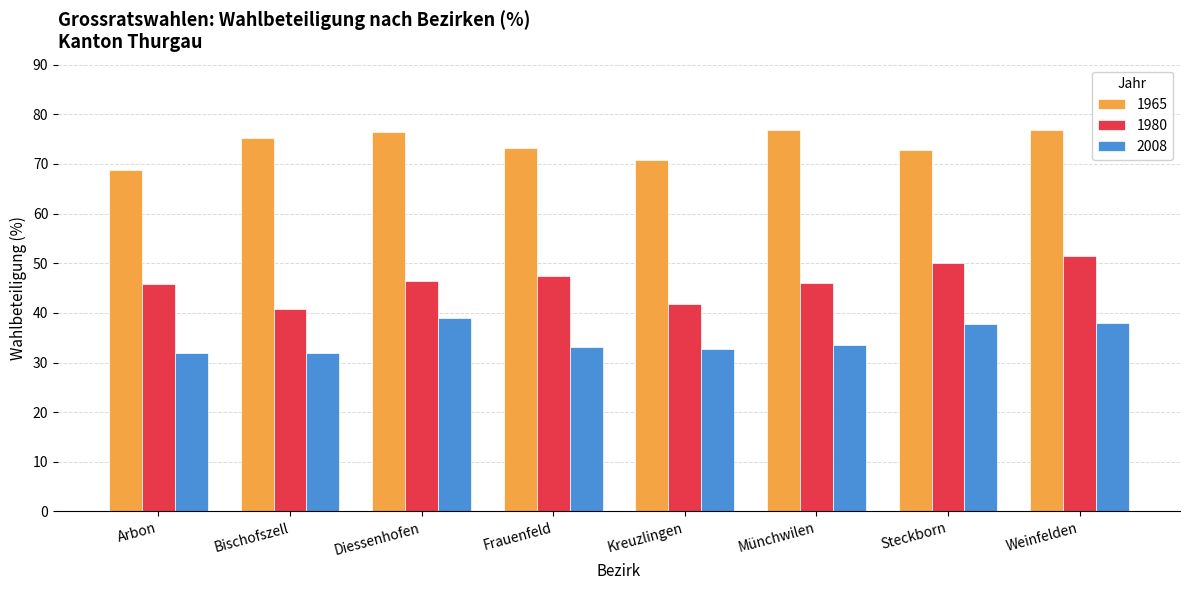

At how many categories does at least one series exceed 50?

8